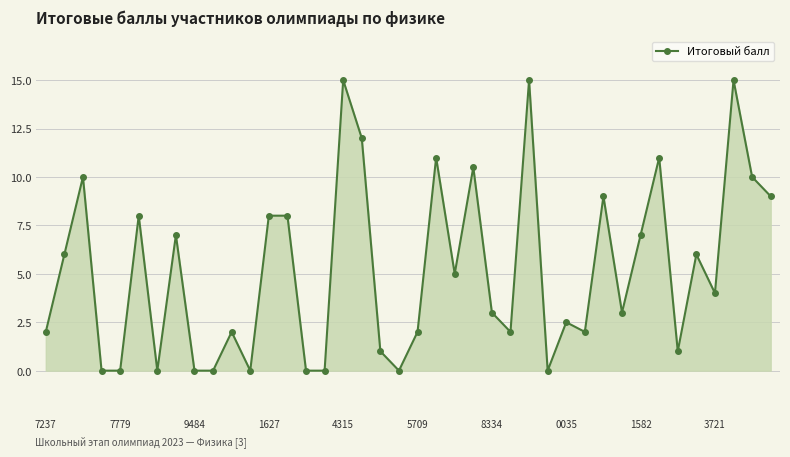

True or false: the data has more than 0 interior local peaks.

True